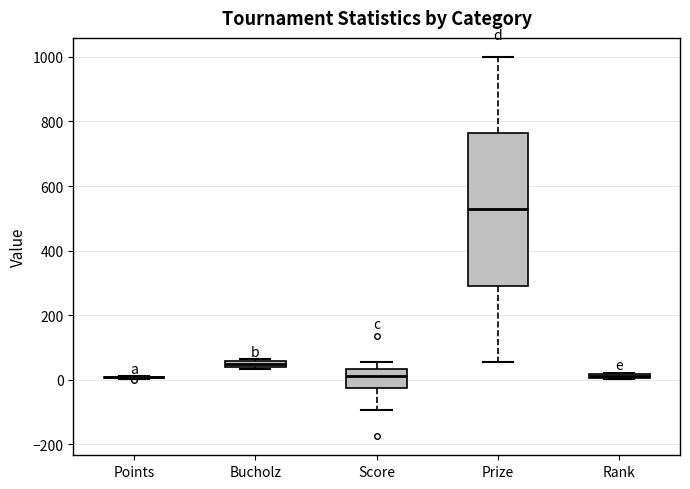

Which box is the tallest, from its lower edge to its upper edge?

Prize